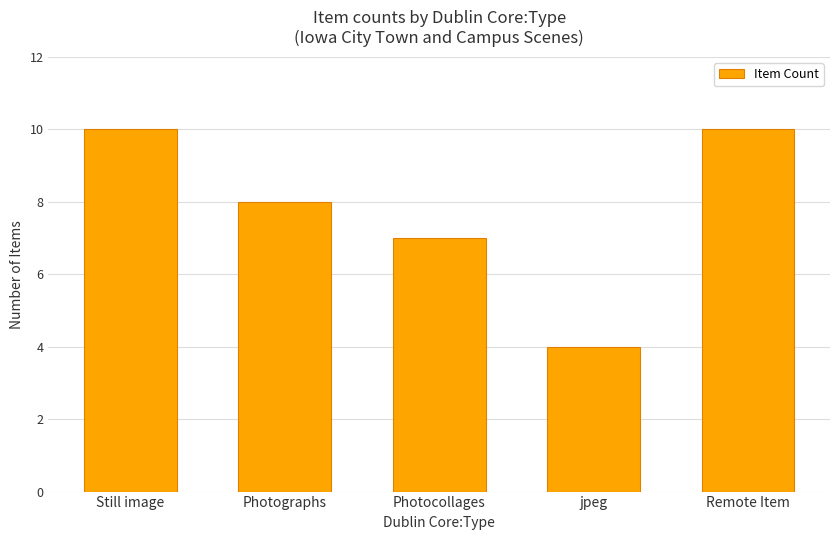

Reading left to right, what are all the values shown in this chart?

Still image=10	Photographs=8	Photocollages=7	jpeg=4	Remote Item=10